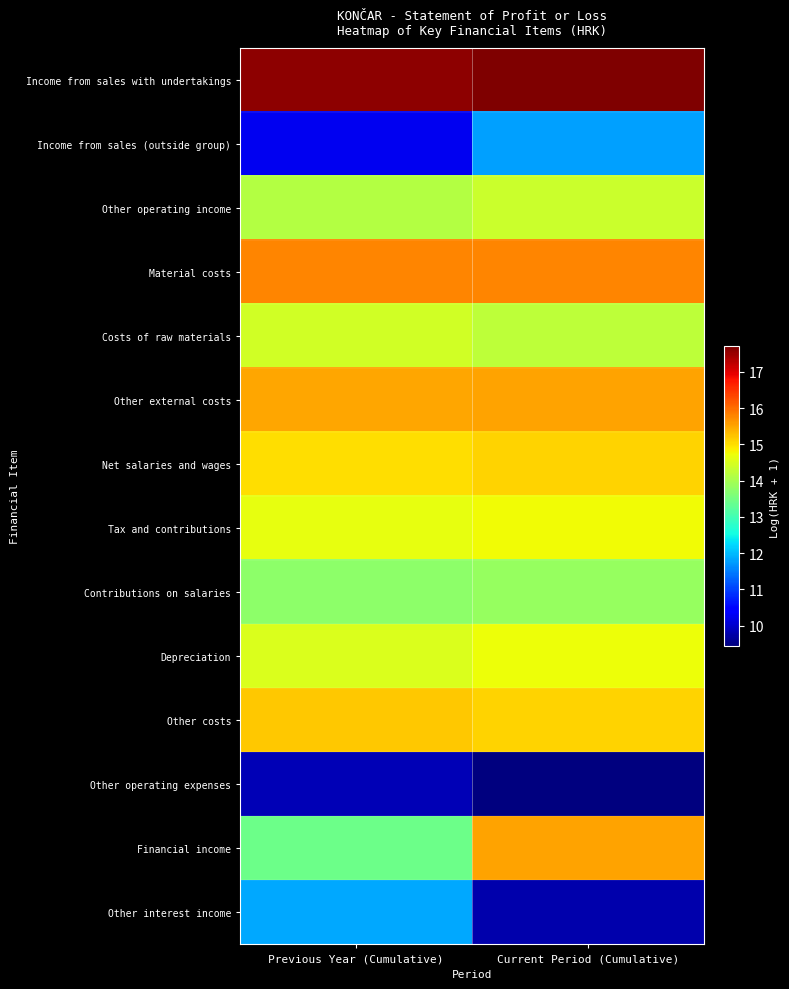

Reading right to left, what are all the values shown in this chart?

Income from sales with undertakings: Current Period (Cumulative)=17.7	Previous Year (Cumulative)=17.6
Income from sales (outside group): Current Period (Cumulative)=11.8	Previous Year (Cumulative)=10.3
Other operating income: Current Period (Cumulative)=14.4	Previous Year (Cumulative)=14.2
Material costs: Current Period (Cumulative)=15.8	Previous Year (Cumulative)=15.8
Costs of raw materials: Current Period (Cumulative)=14.2	Previous Year (Cumulative)=14.4
Other external costs: Current Period (Cumulative)=15.5	Previous Year (Cumulative)=15.5
Net salaries and wages: Current Period (Cumulative)=15.1	Previous Year (Cumulative)=15.0
Tax and contributions: Current Period (Cumulative)=14.8	Previous Year (Cumulative)=14.7
Contributions on salaries: Current Period (Cumulative)=13.8	Previous Year (Cumulative)=13.7
Depreciation: Current Period (Cumulative)=14.7	Previous Year (Cumulative)=14.5
Other costs: Current Period (Cumulative)=15.1	Previous Year (Cumulative)=15.2
Other operating expenses: Current Period (Cumulative)=9.4	Previous Year (Cumulative)=9.8
Financial income: Current Period (Cumulative)=15.5	Previous Year (Cumulative)=13.4
Other interest income: Current Period (Cumulative)=9.8	Previous Year (Cumulative)=11.9